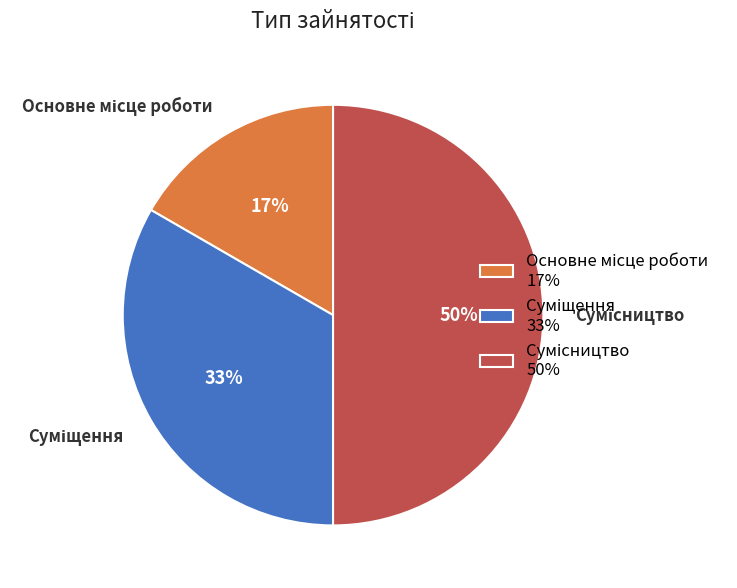

To the nearest percent, what is the difference between the largest and smallest slice percentages?

33%